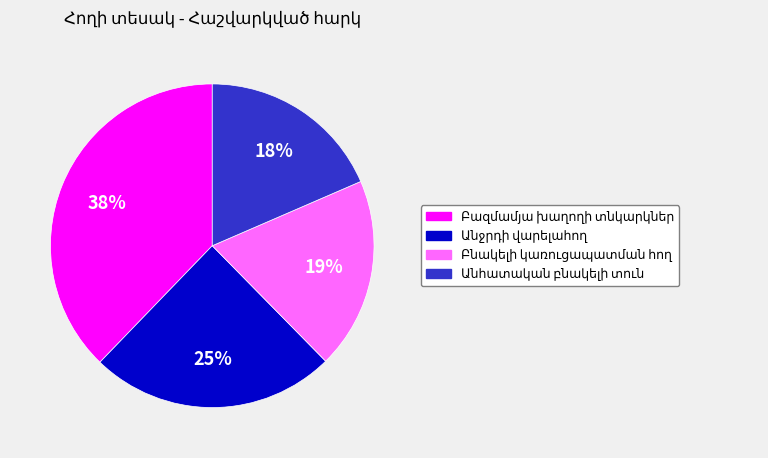

Does any single category account for the majority?

No